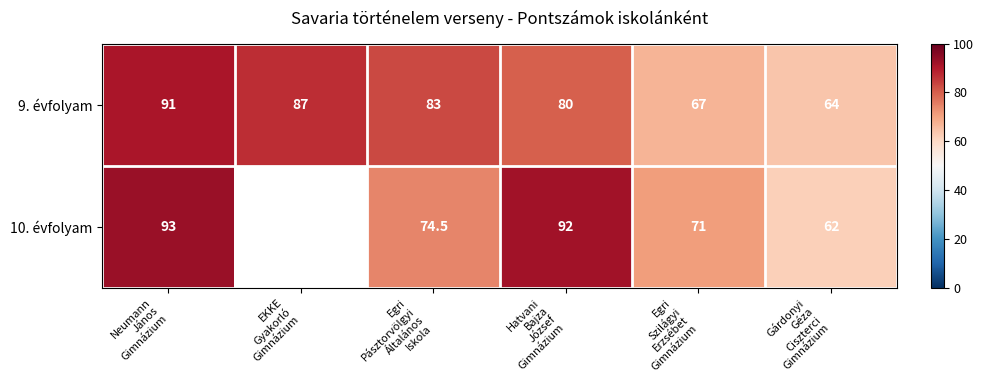

What is the highest value of the 9. évfolyam series?

91.0